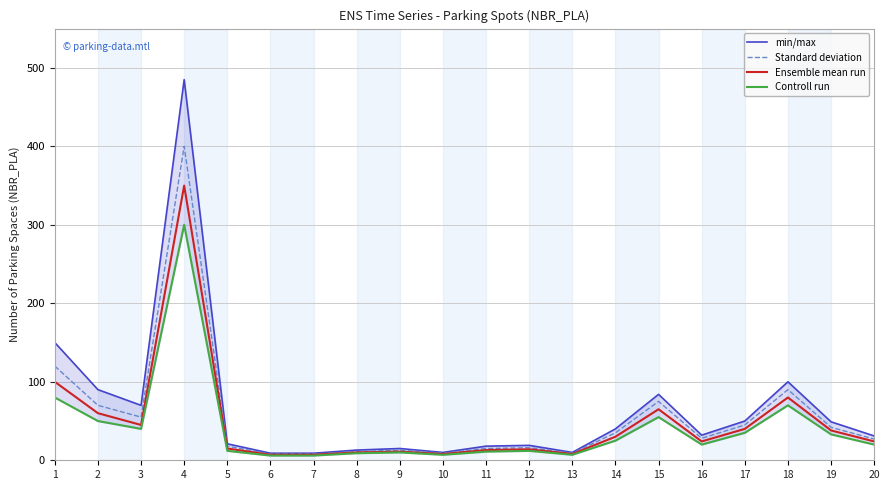

What is the difference between the Ensemble mean run values at 15 and 13?

57